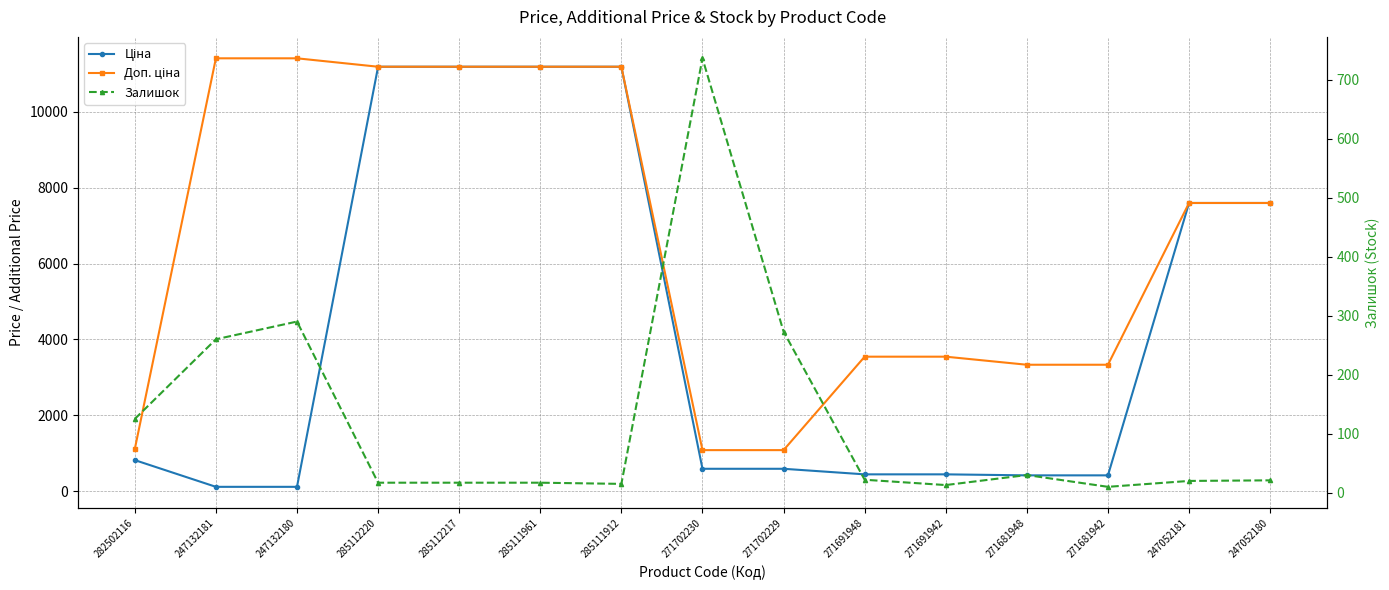

How many series are shown in this chart?

3